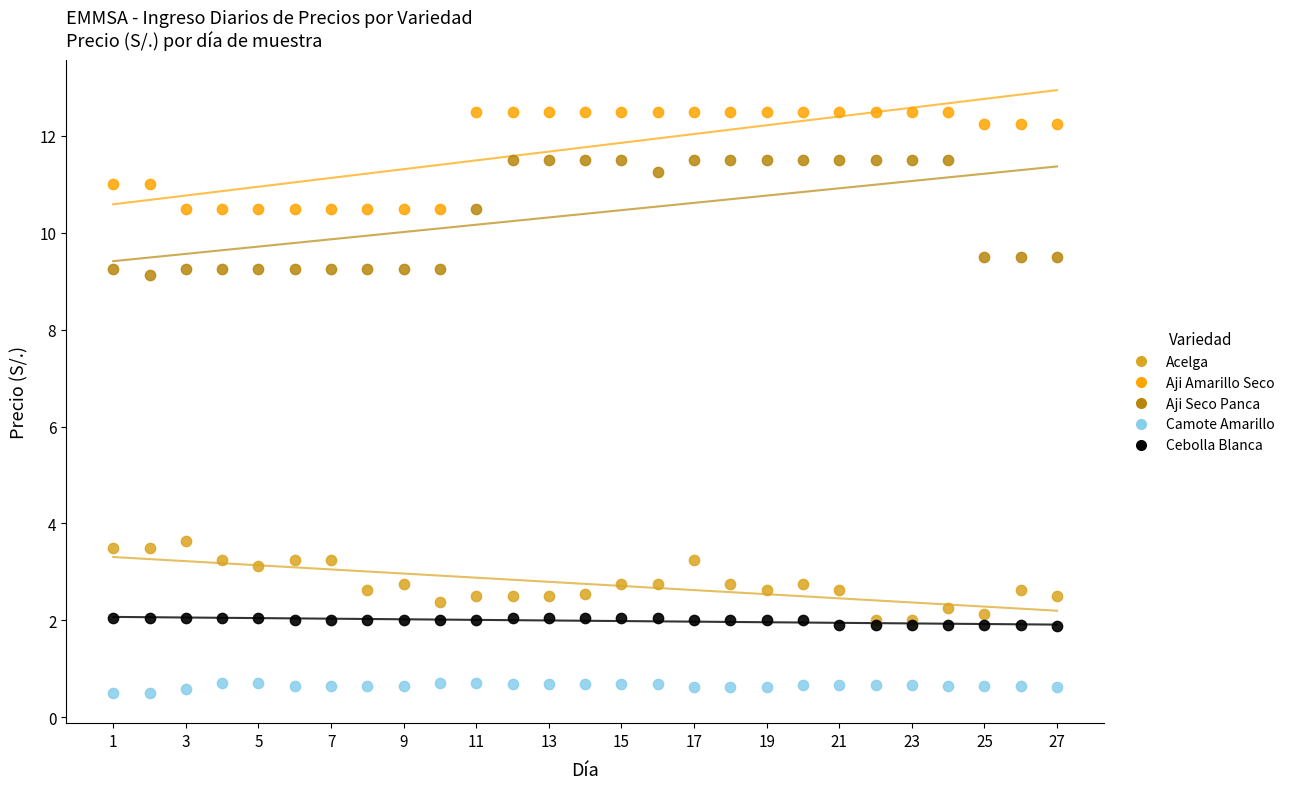

Which series contains the highest Y value?

Aji Amarillo Seco